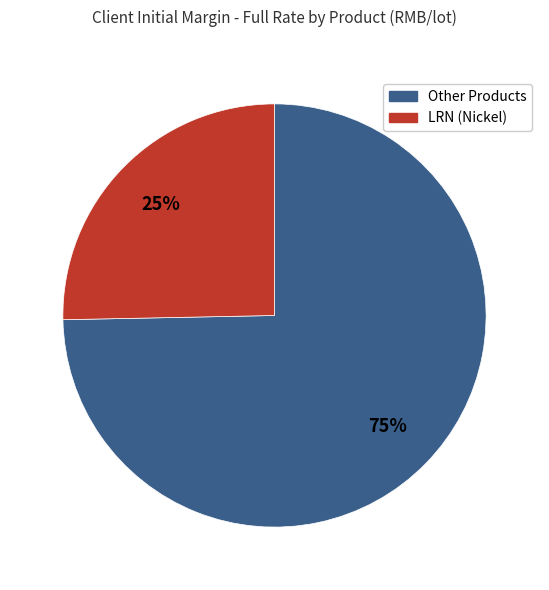

Count the number of slices in the pie.

2